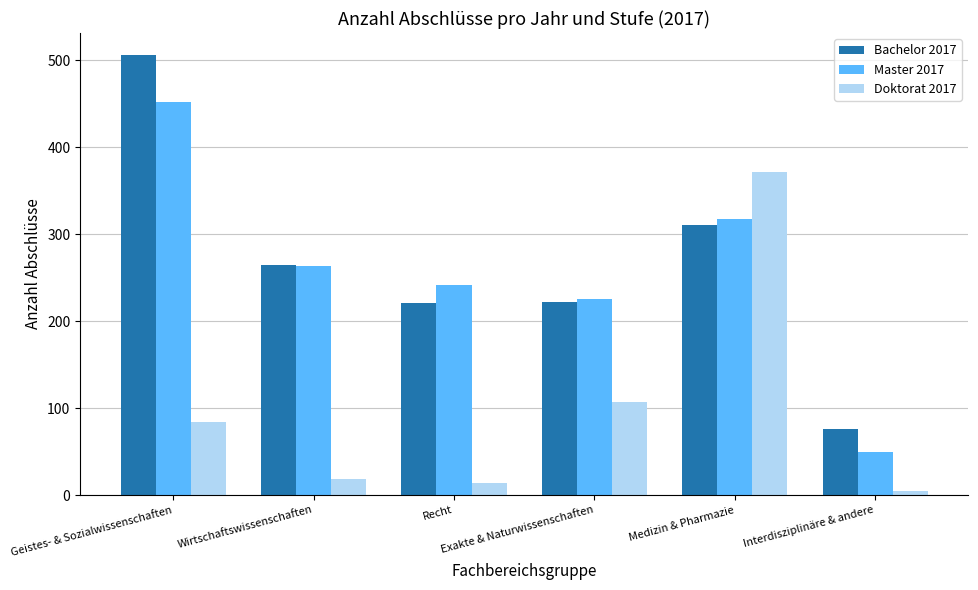

Rank the series by their maximum value, from lowest to highest.

Doktorat 2017, Master 2017, Bachelor 2017